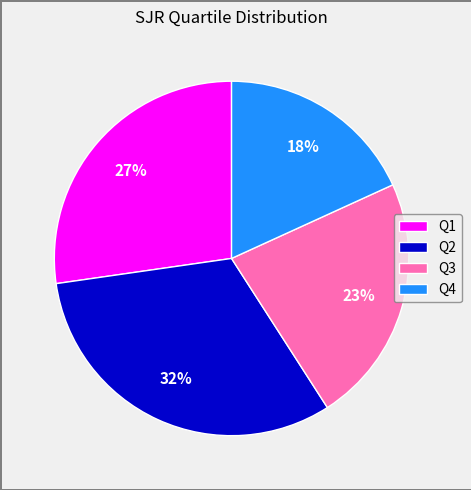

Is there any slice that represents more than half of the pie?

No